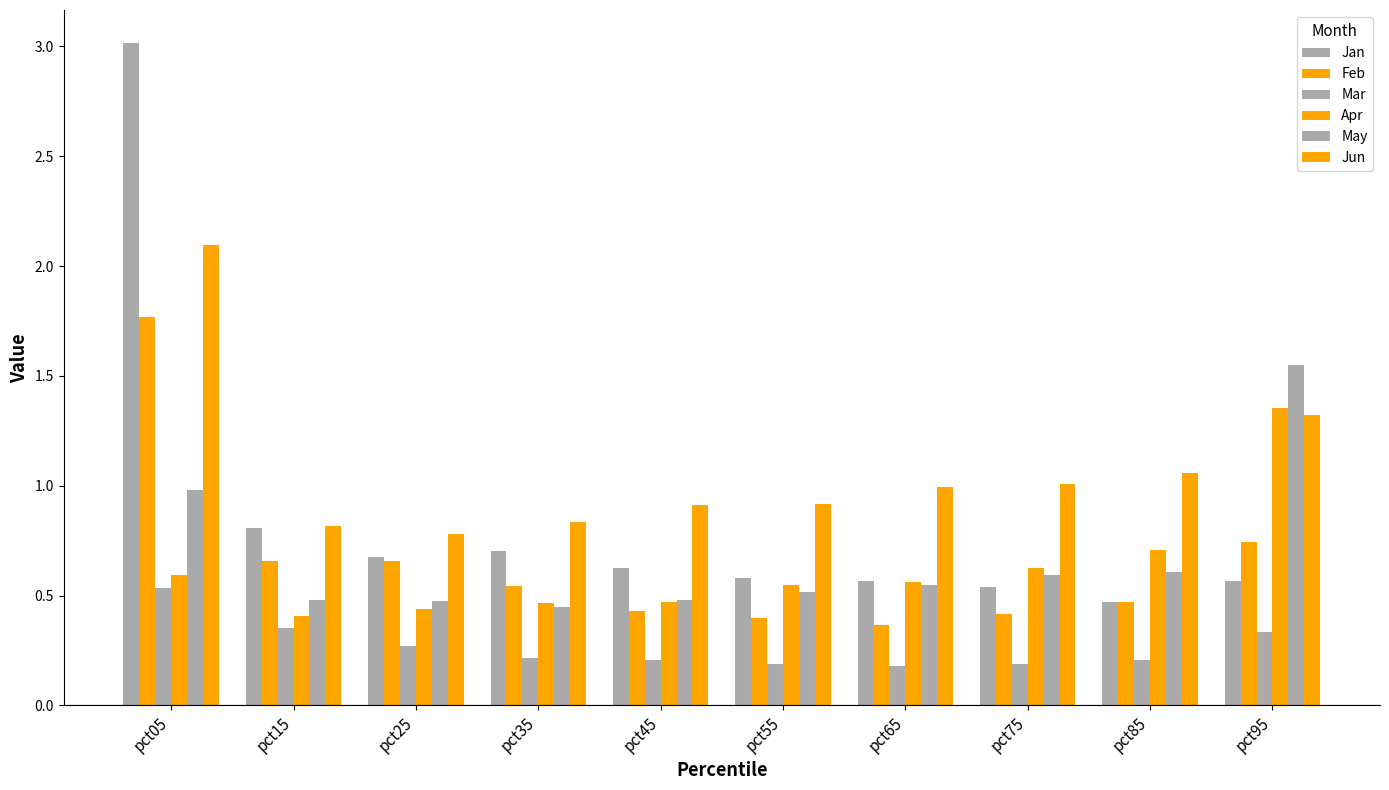

Reading right to left, transcribe all the data shown in this chart.

Jan: pct95=0.6	pct85=0.5	pct75=0.5	pct65=0.6	pct55=0.6	pct45=0.6	pct35=0.7	pct25=0.7	pct15=0.8	pct05=3.0
Feb: pct95=0.7	pct85=0.5	pct75=0.4	pct65=0.4	pct55=0.4	pct45=0.4	pct35=0.5	pct25=0.7	pct15=0.7	pct05=1.8
Mar: pct95=0.3	pct85=0.2	pct75=0.2	pct65=0.2	pct55=0.2	pct45=0.2	pct35=0.2	pct25=0.3	pct15=0.4	pct05=0.5
Apr: pct95=1.4	pct85=0.7	pct75=0.6	pct65=0.6	pct55=0.5	pct45=0.5	pct35=0.5	pct25=0.4	pct15=0.4	pct05=0.6
May: pct95=1.6	pct85=0.6	pct75=0.6	pct65=0.5	pct55=0.5	pct45=0.5	pct35=0.4	pct25=0.5	pct15=0.5	pct05=1.0
Jun: pct95=1.3	pct85=1.1	pct75=1.0	pct65=1.0	pct55=0.9	pct45=0.9	pct35=0.8	pct25=0.8	pct15=0.8	pct05=2.1